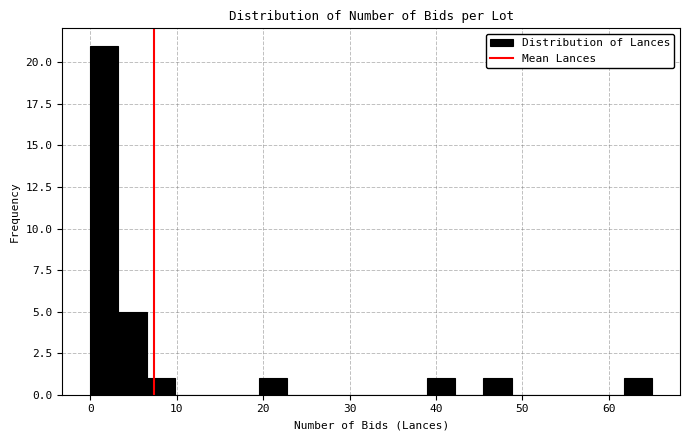

Around what value on the x-axis is the tallest bar? Give the approximate position of its centre, as read against the axis.

2